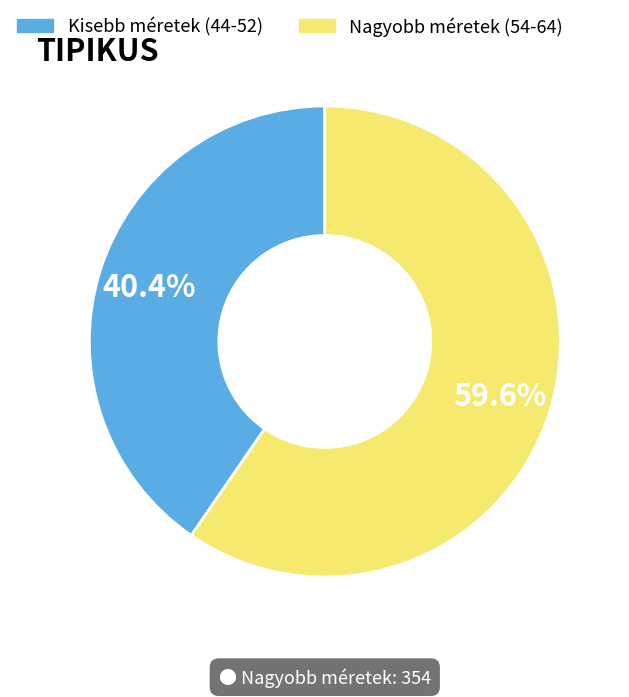

Which slice is the largest?

Nagyobb méretek (54-64)